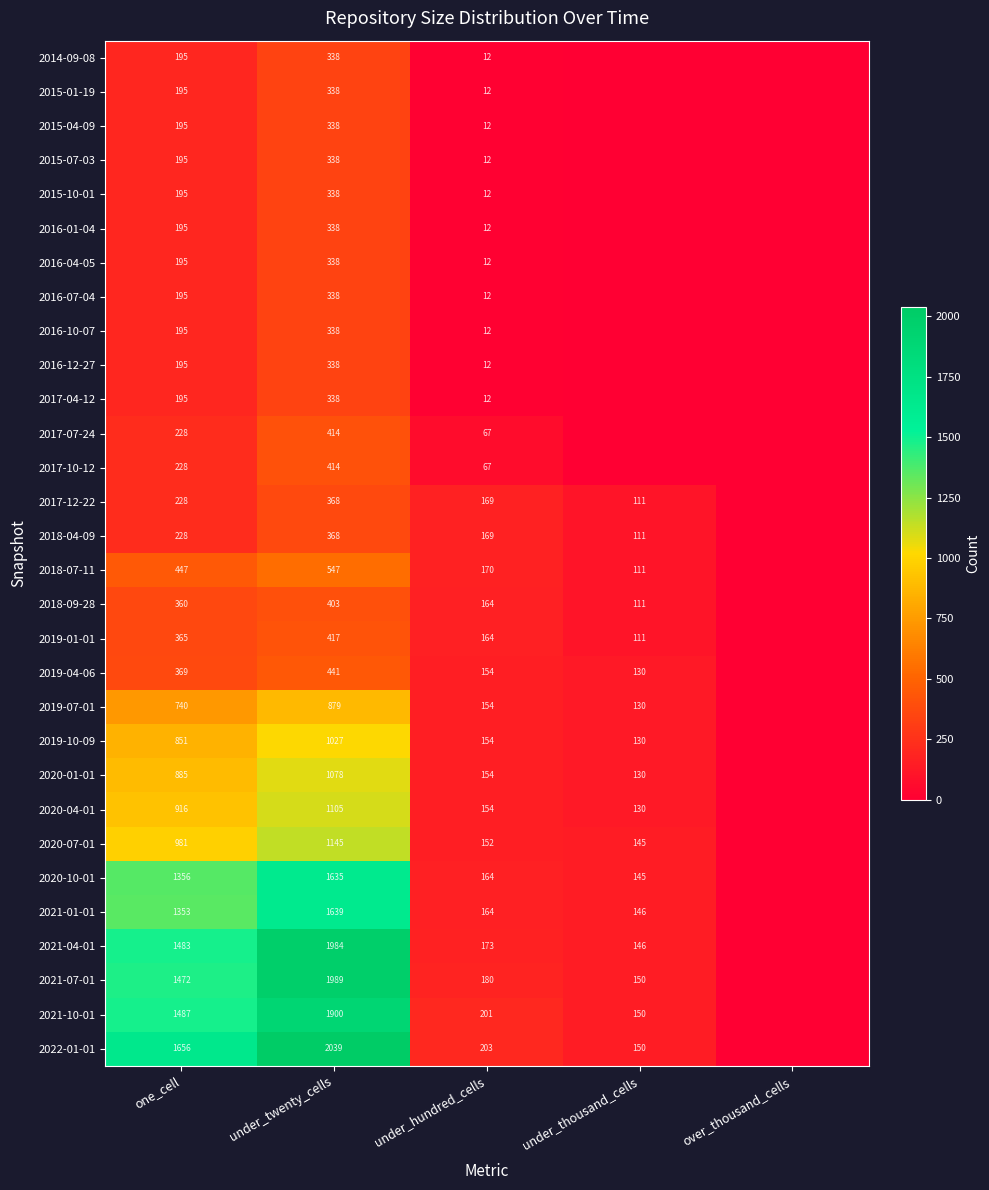

What is the difference between the 2019-07-01 values at under_hundred_cells and under_thousand_cells?

24